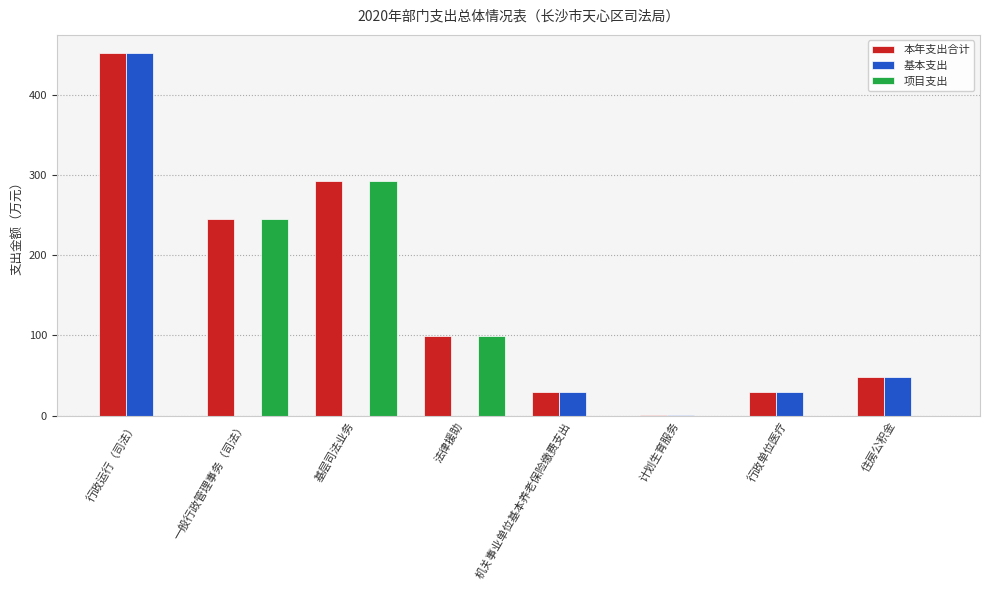

What is the sum of the 本年支出合计 values at 法律援助 and 住房公积金?

146.6